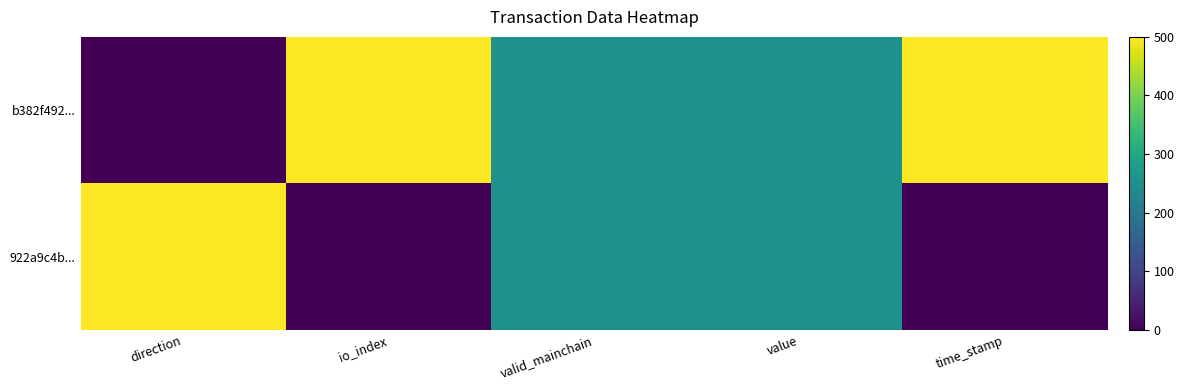

Rank the series by their maximum value, from lowest to highest.

b382f492..., 922a9c4b...